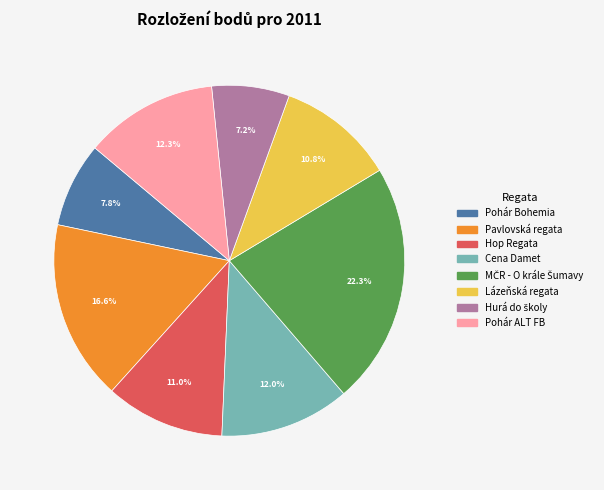

Does any single category account for the majority?

No